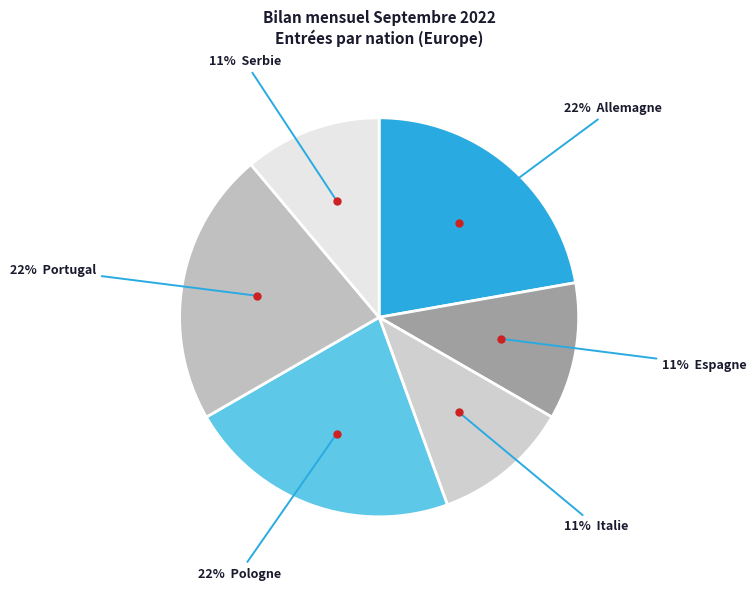

Which slice is the largest?

Allemagne